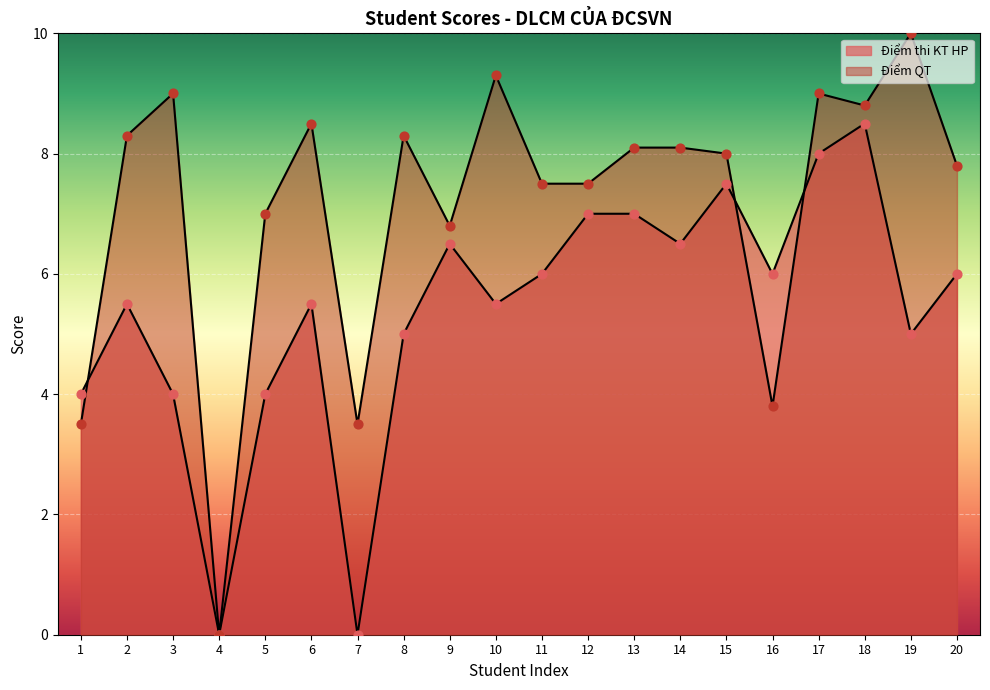

At how many categories does at least one series exceed 6?

16